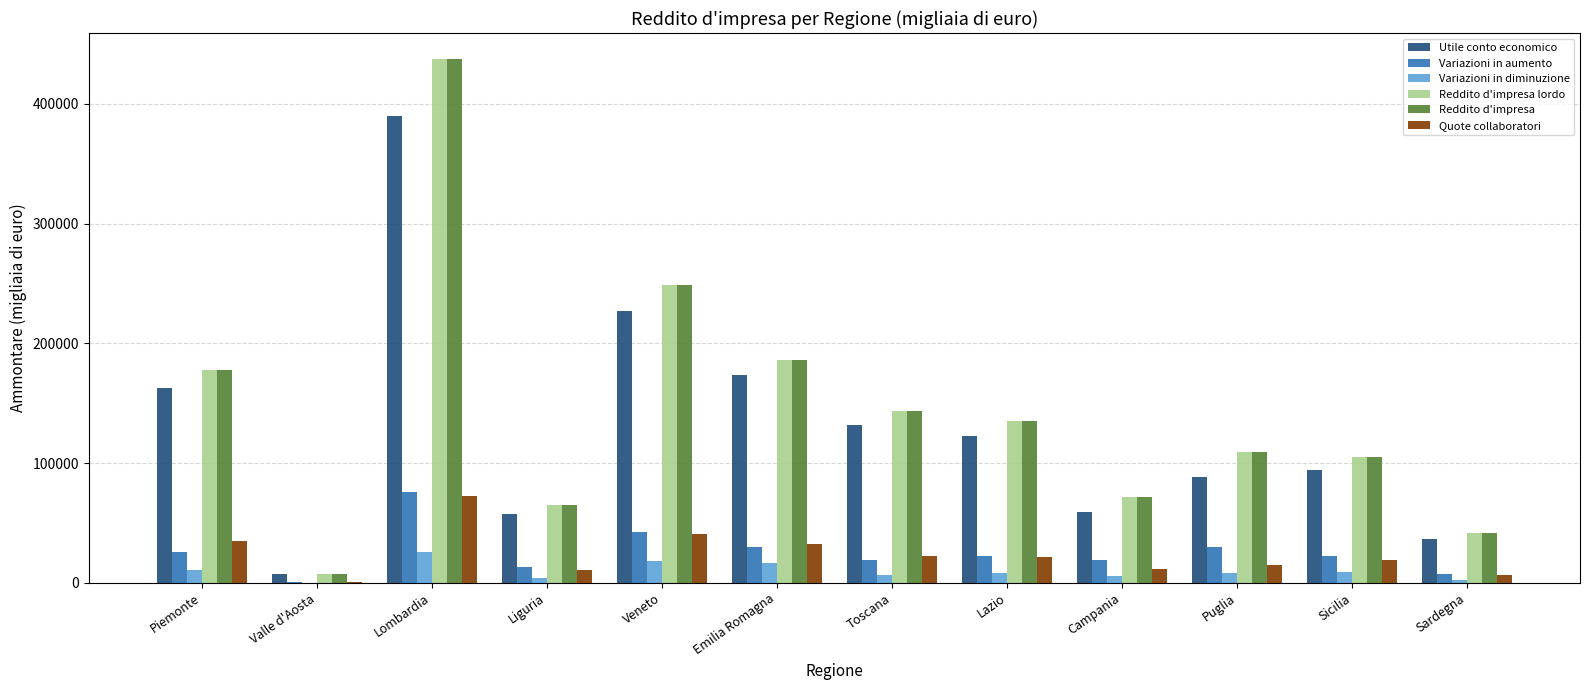

Between Valle d'Aosta and Lazio, which series saw the biggest shift?

Reddito d'impresa lordo